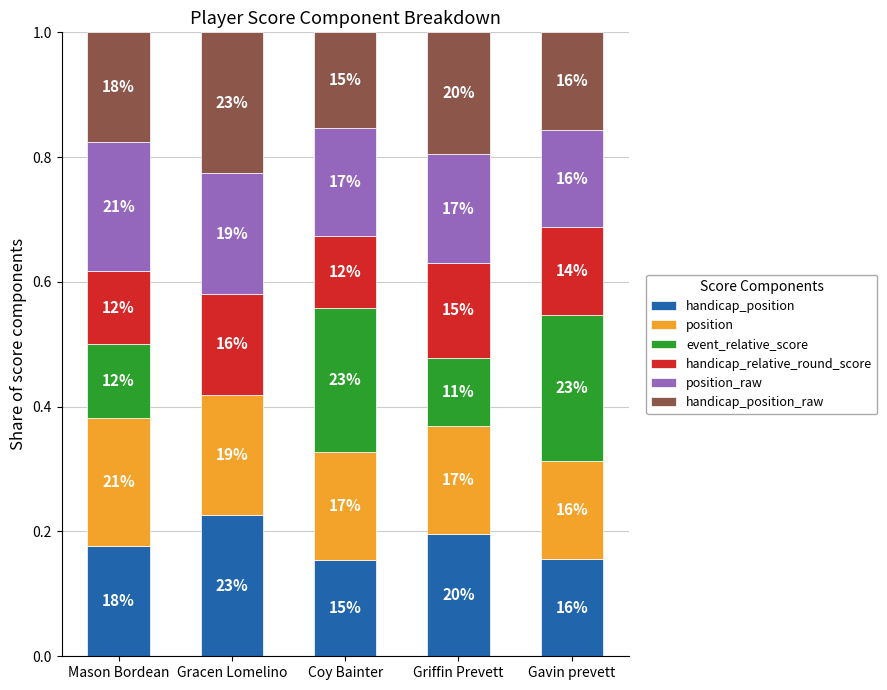

What are all the series names shown in the legend?

handicap_position, position, event_relative_score, handicap_relative_round_score, position_raw, handicap_position_raw